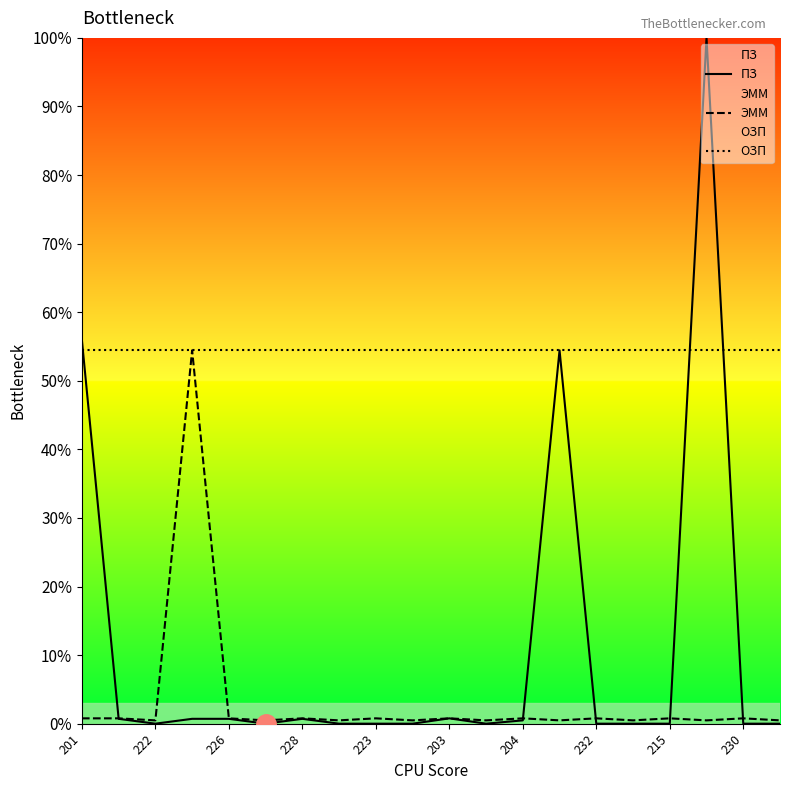

True or false: ЭММ has more than 2 points higher than both neighbors.

True